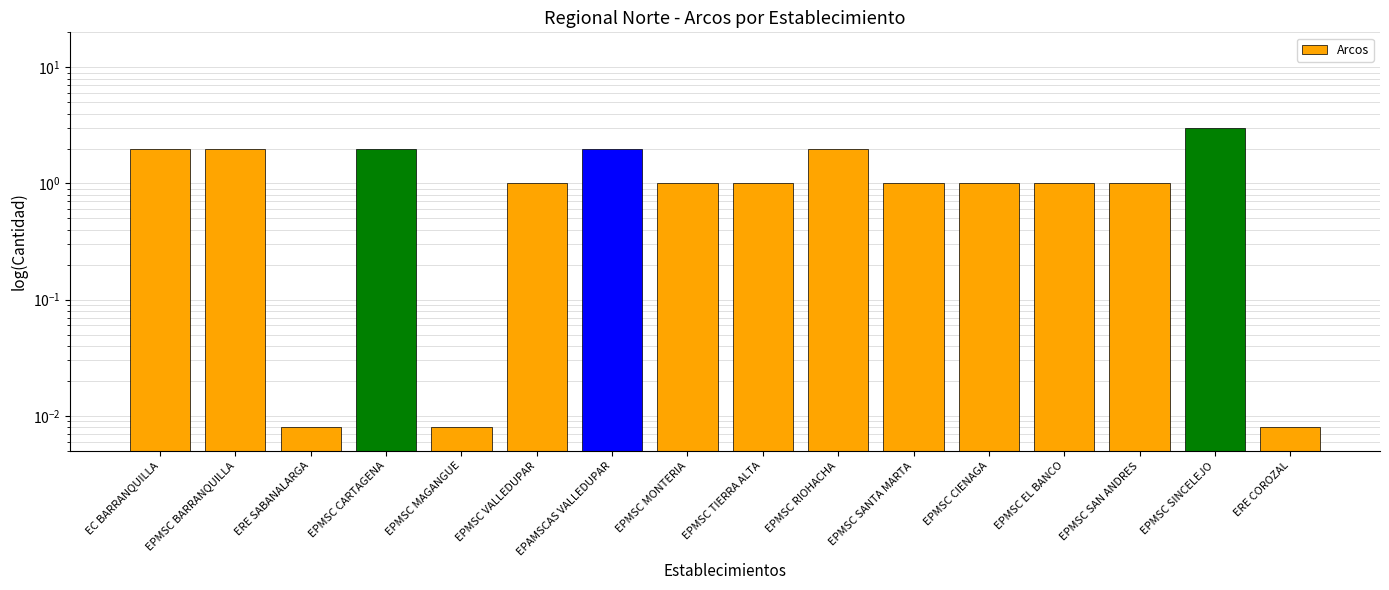

What is the difference between the maximum and minimum values?

3.0